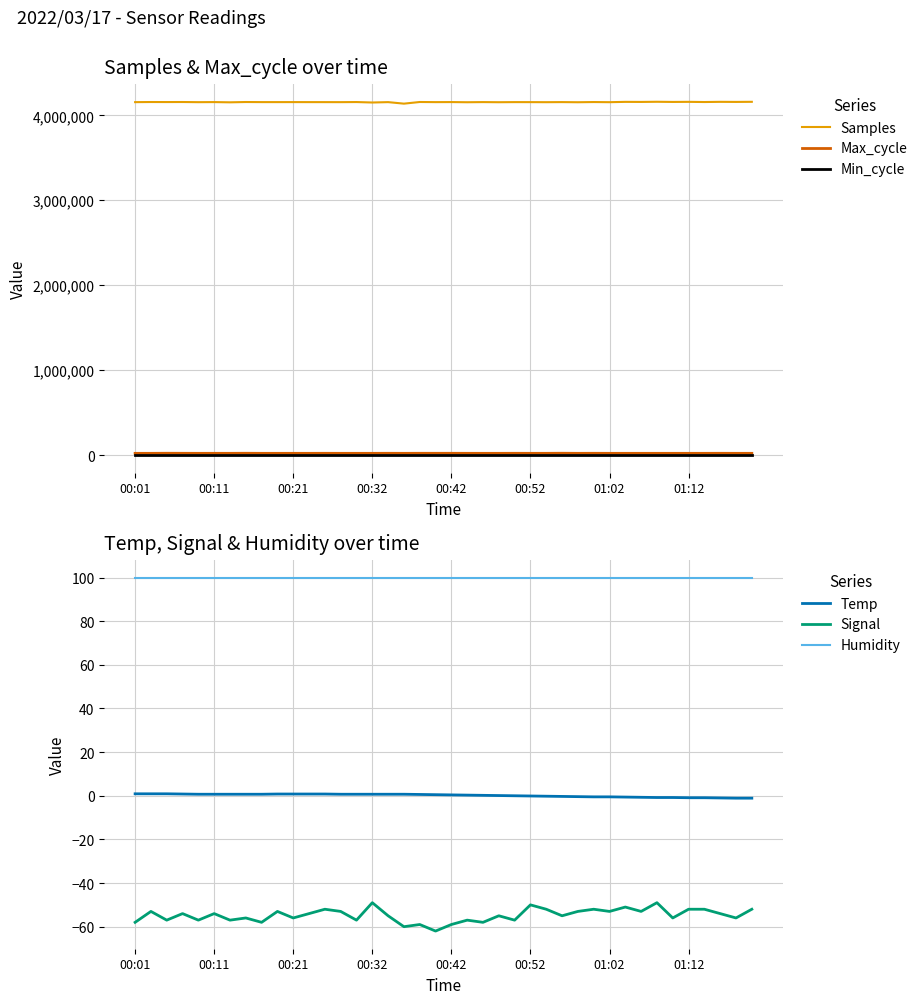

What is the average value of the Max_cycle series?

20468